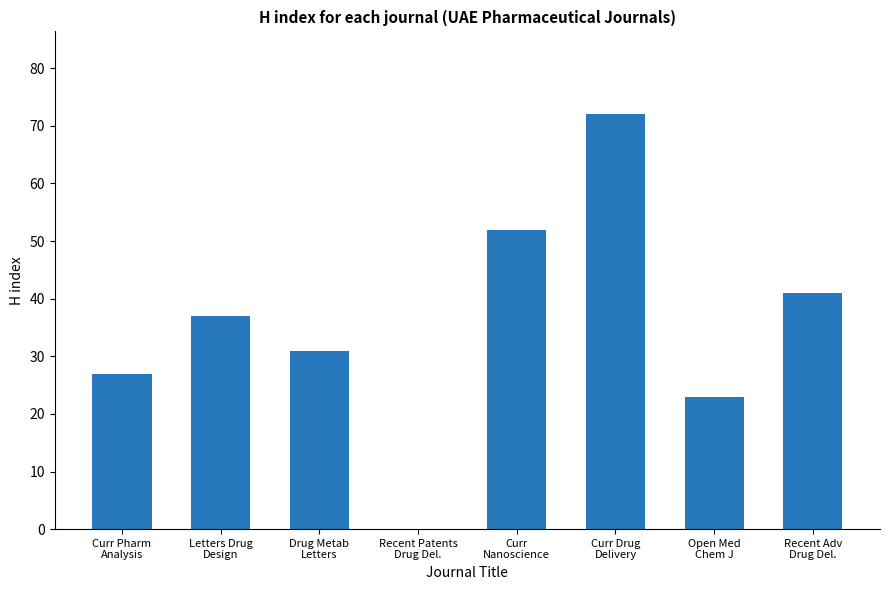

Reading left to right, transcribe all the data shown in this chart.

Curr Pharm
Analysis=27	Letters Drug
Design=37	Drug Metab
Letters=31	Recent Patents
Drug Del.=0	Curr
Nanoscience=52	Curr Drug
Delivery=72	Open Med
Chem J=23	Recent Adv
Drug Del.=41